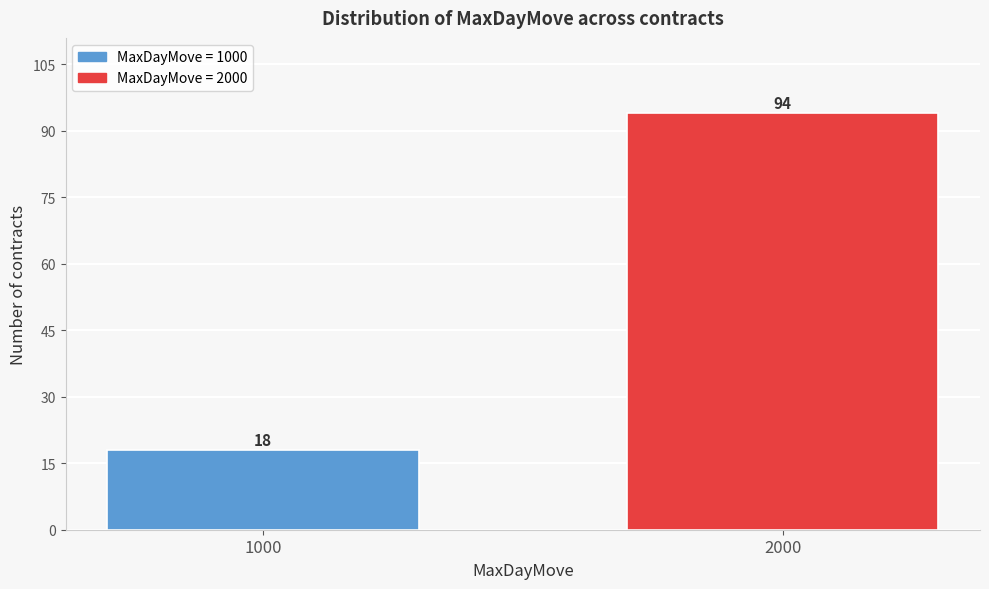

Reading right to left, transcribe all the data shown in this chart.

94	18